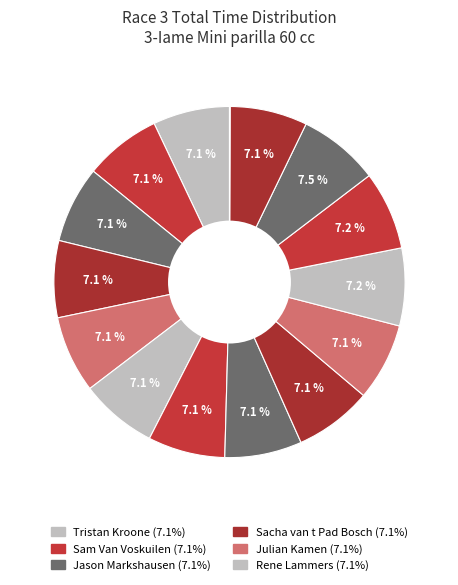

To the nearest percent, what is the difference between the largest and smallest slice percentages?

7%